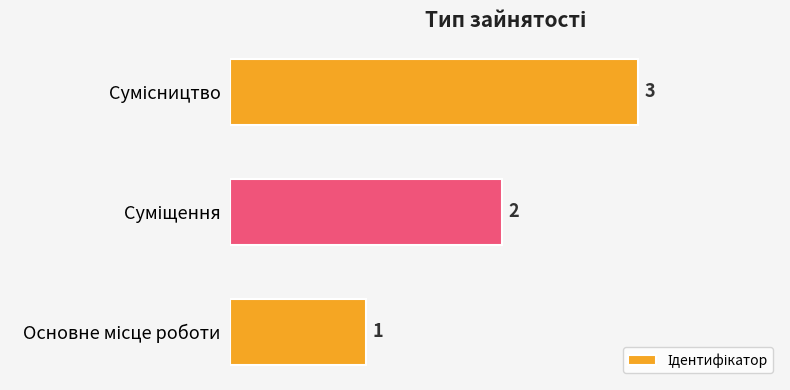

What is the maximum value shown in the chart?

3